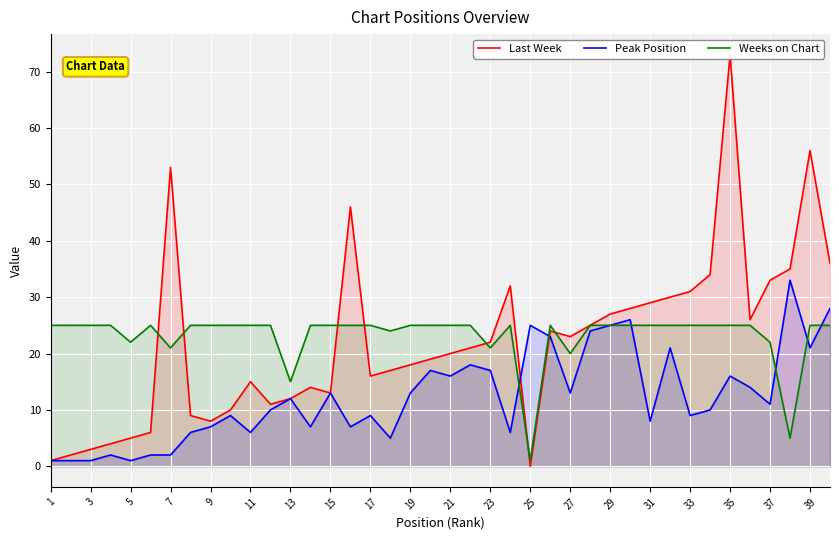

At which label does Weeks on Chart reach its minimum?

25